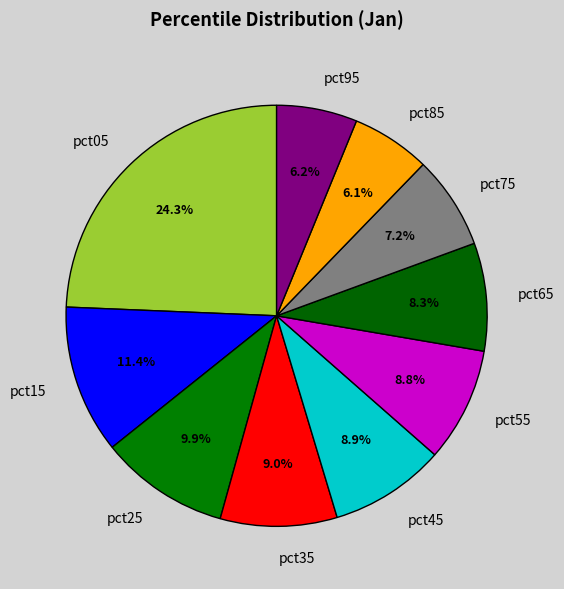

How many segments does this pie chart have?

10